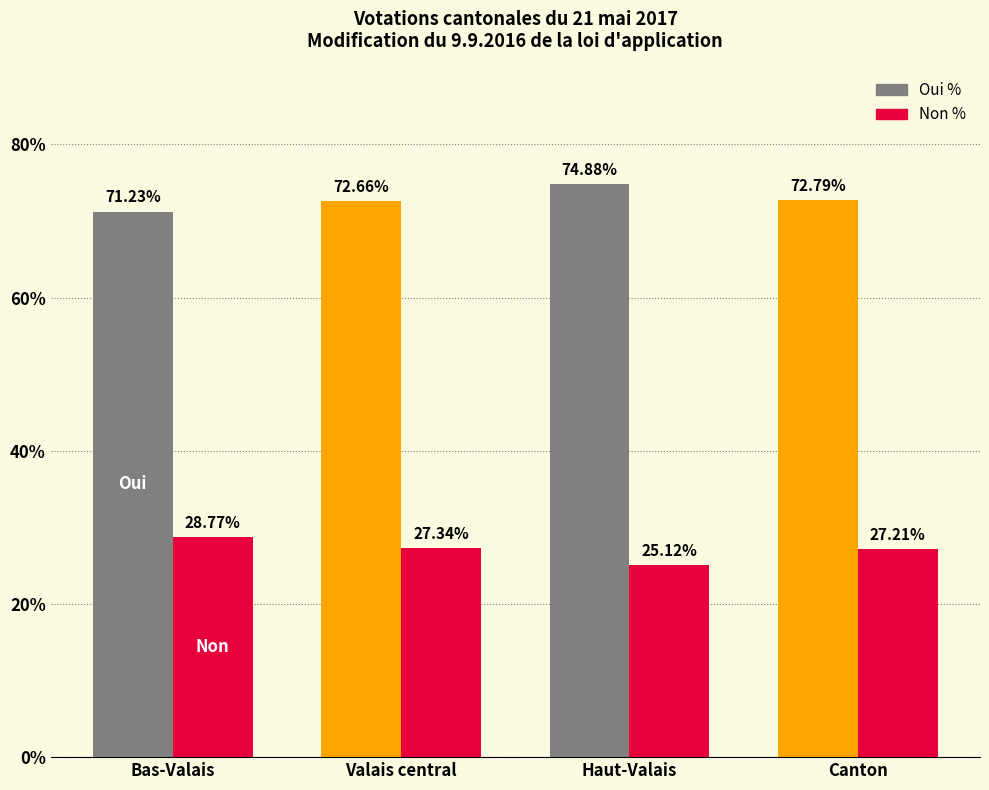

What is the difference between the maximum and second lowest values in the Oui % series?

2.2